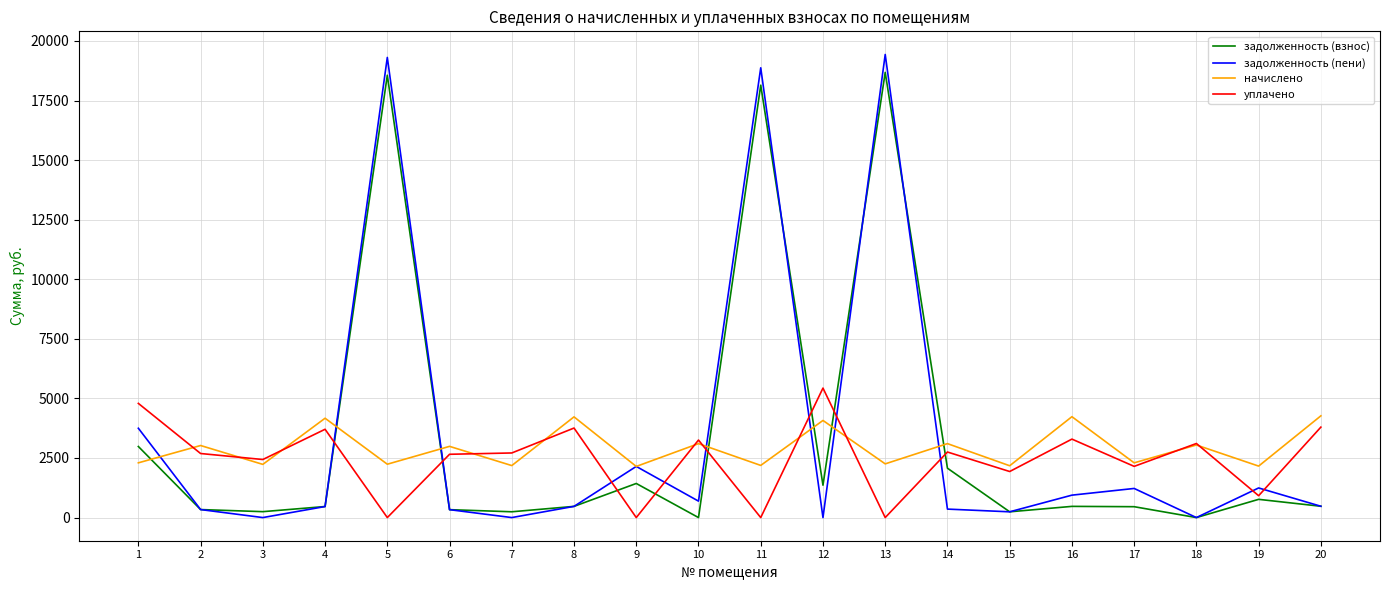

Is it true that уплачено equals 3292.8 at 16?

True